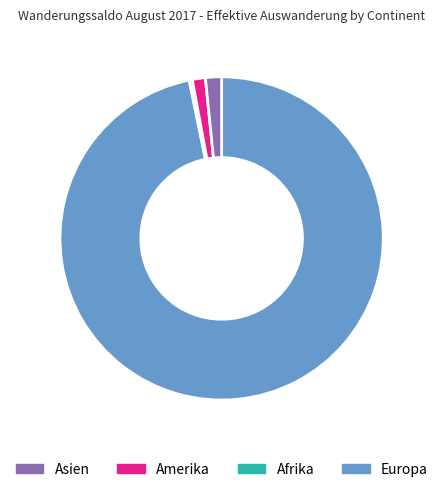

Is there any slice that represents more than half of the pie?

Yes